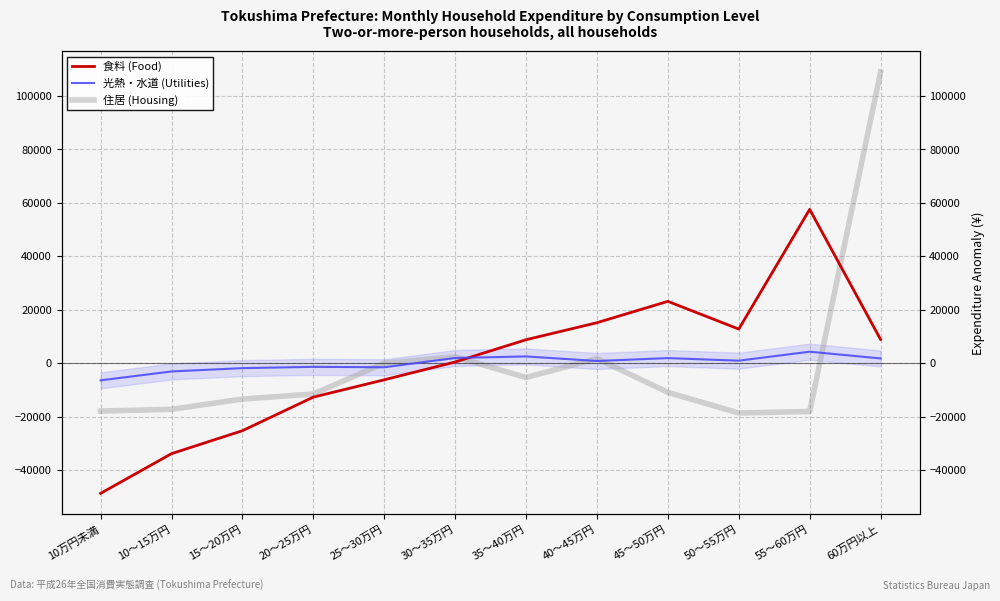

Which series has the largest range (max minus min)?

住居 (Housing)